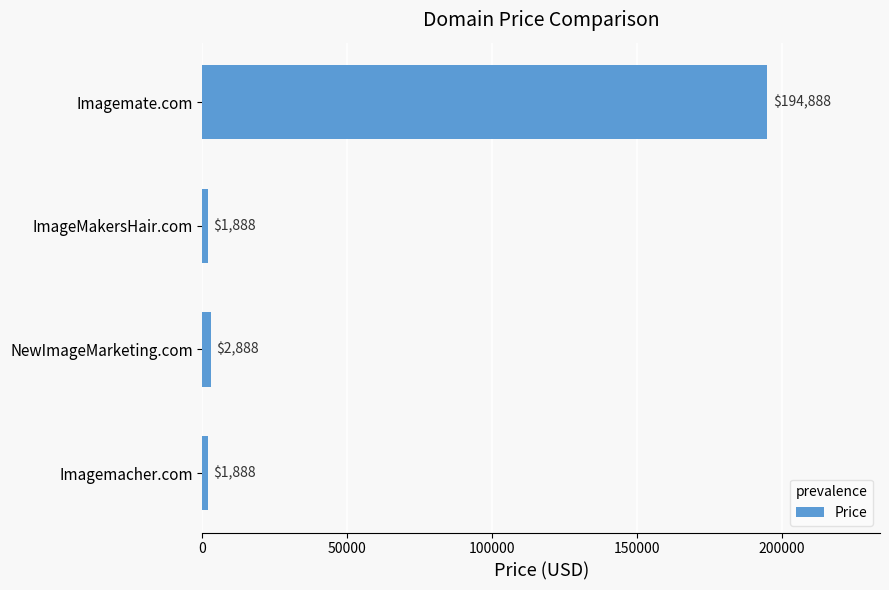

Reading top to bottom, extract all data points from this chart.

194888	1888	2888	1888